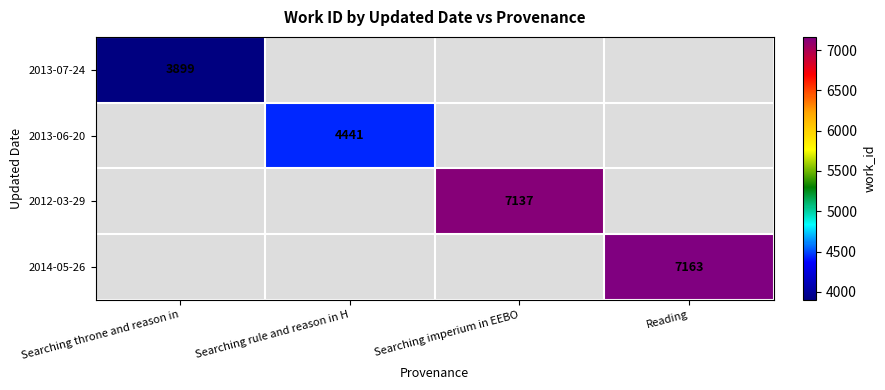

The value of 2014-05-26 at Reading is 3855. True or false?

False